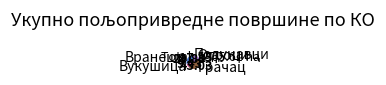

How many segments does this pie chart have?

5